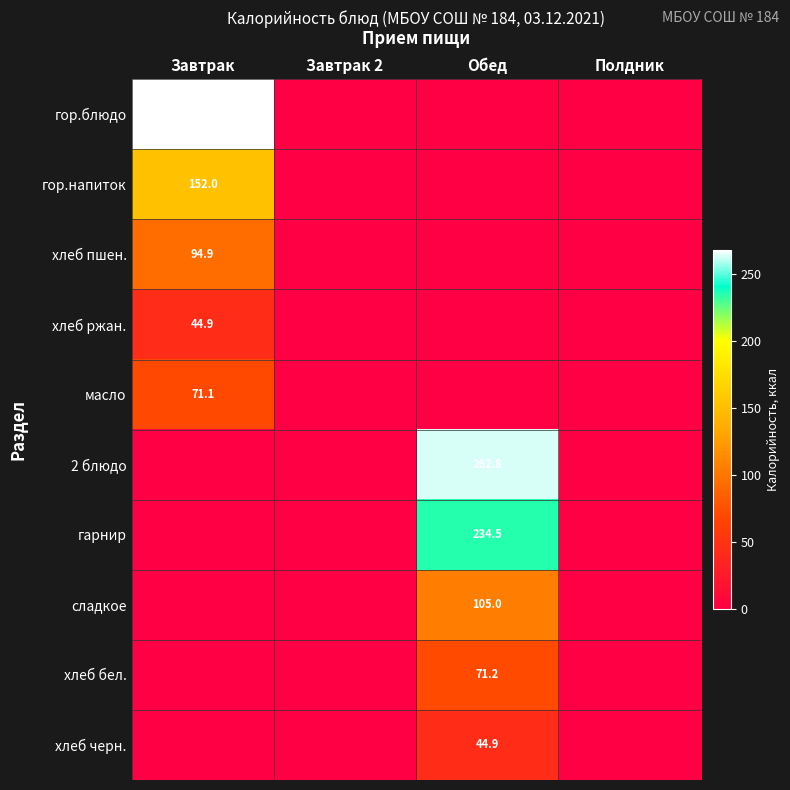

What is the maximum value shown in the chart?

267.9